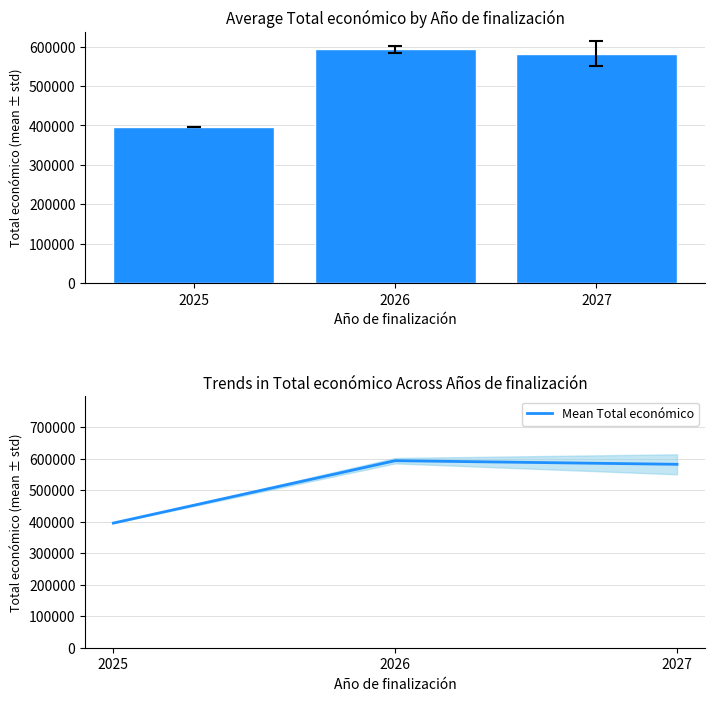

How many data points in Mean Total económico are less than 581709?

1